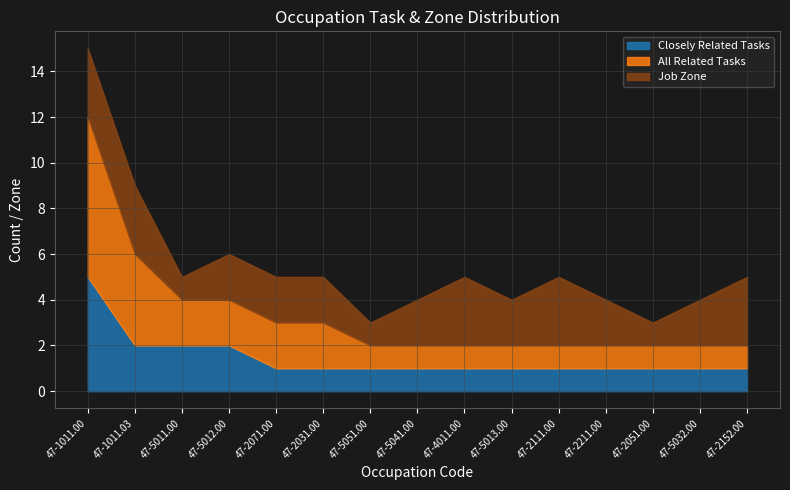

What is the value of the Job Zone point at the 3rd from the left?

1